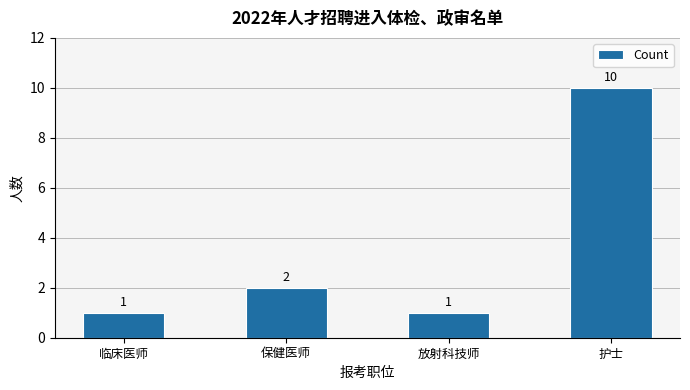

What position from the right is 放射科技师?

2